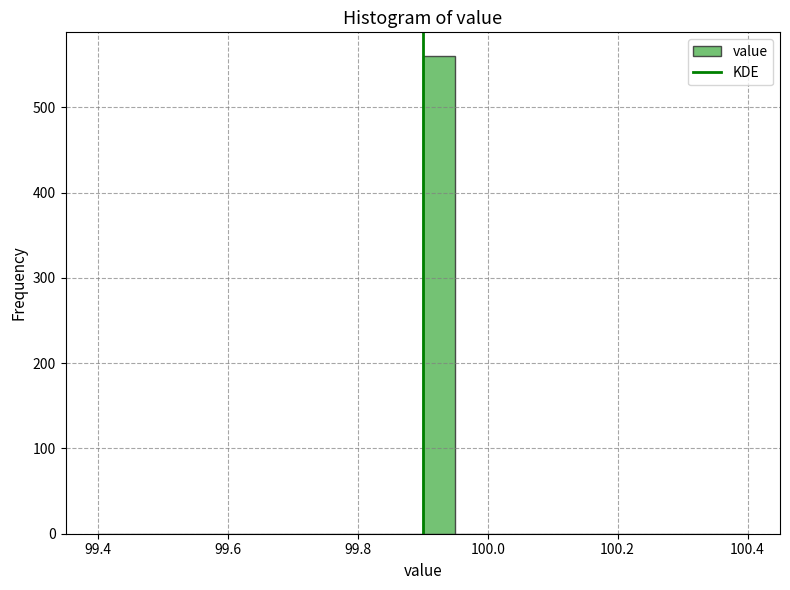

Read against the x-axis, roughly where is the centre of the tallest bar?

99.92